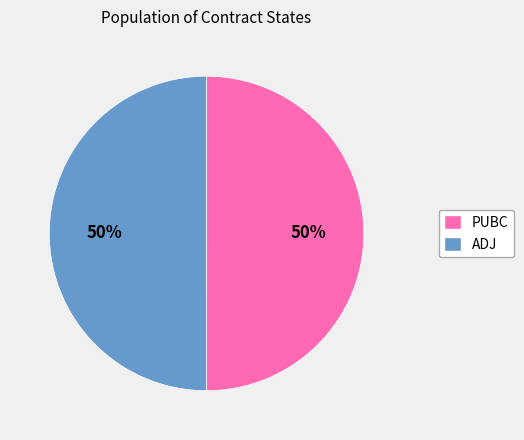

Combined, do PUBC and ADJ account for over 50%?

Yes